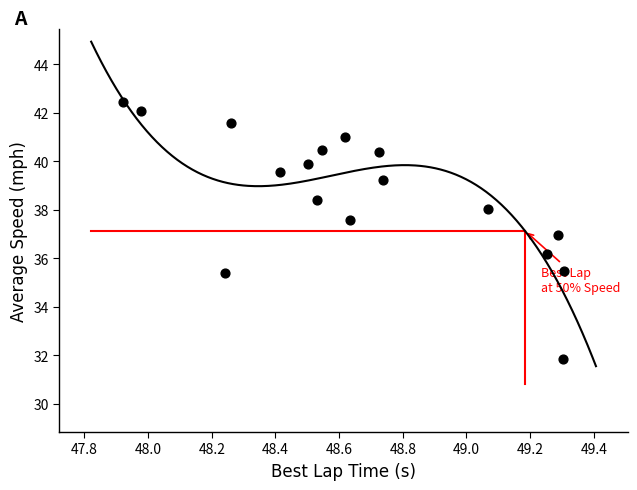

What is the range of X values (max minus min)?

1.4